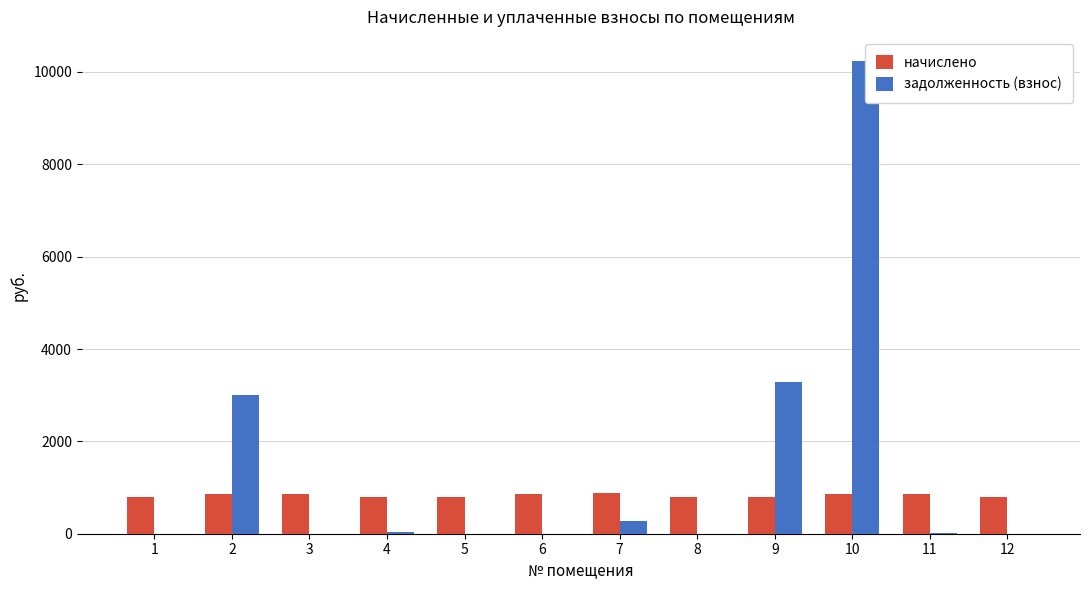

What is the value of the начислено bar at the 3rd from the left?

870.2